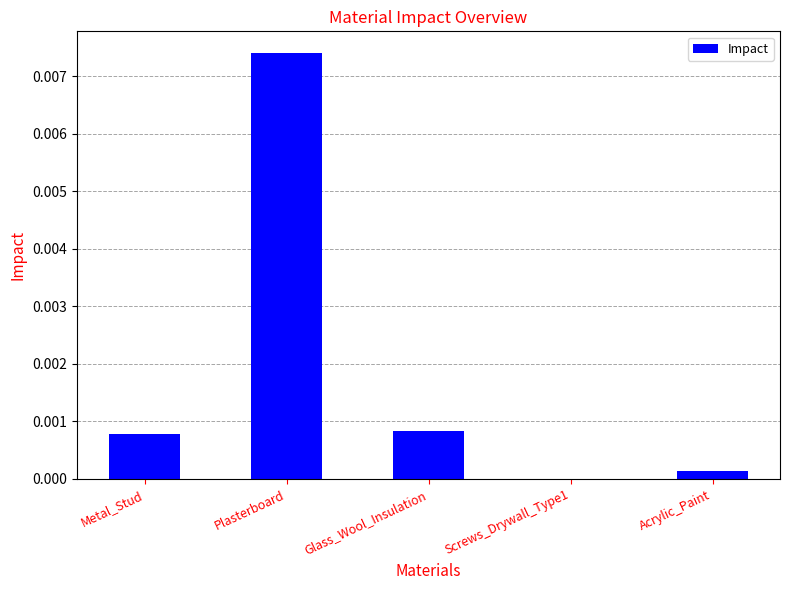

True or false: the data shows 0.0 at Metal_Stud.

True